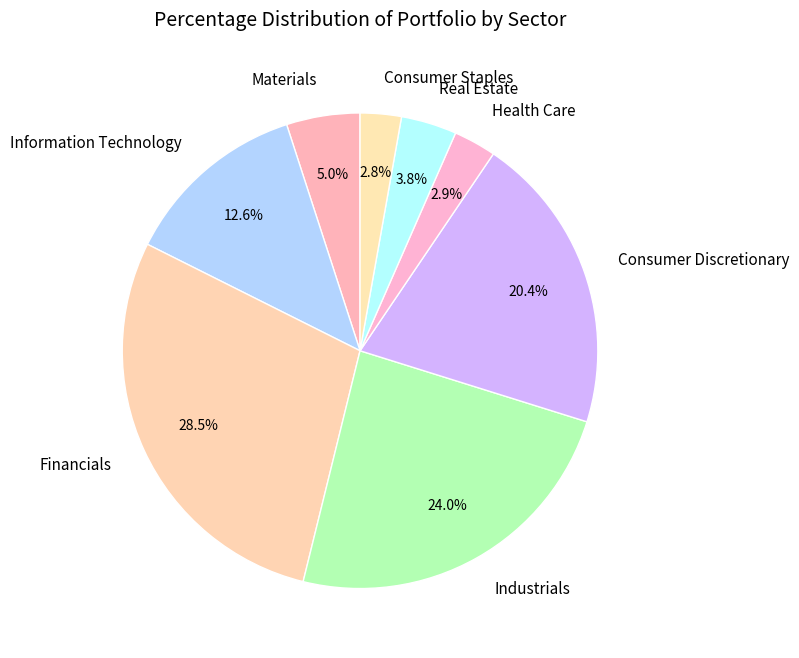

The Financials slice represents 20% of the pie. True or false?

False